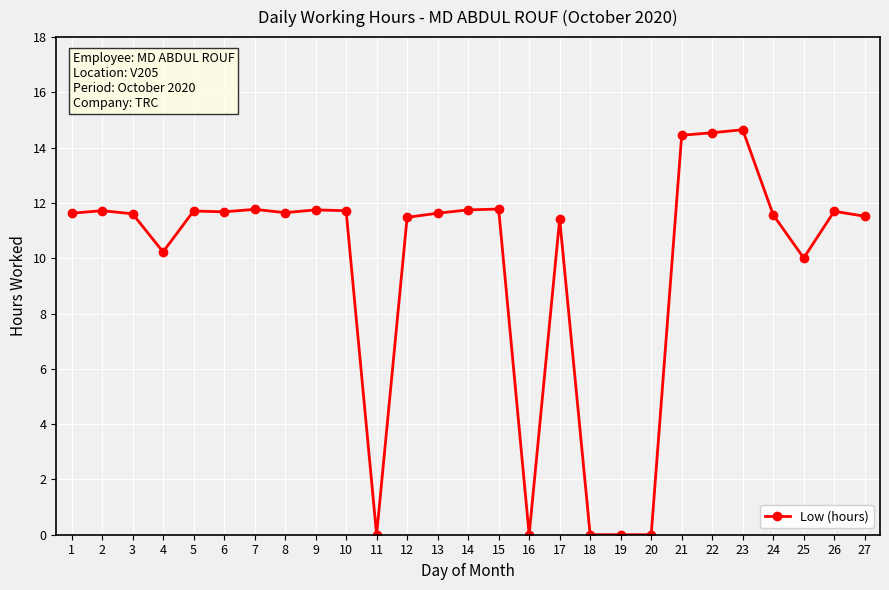

What is the value of the 27th point from the left?

11.5